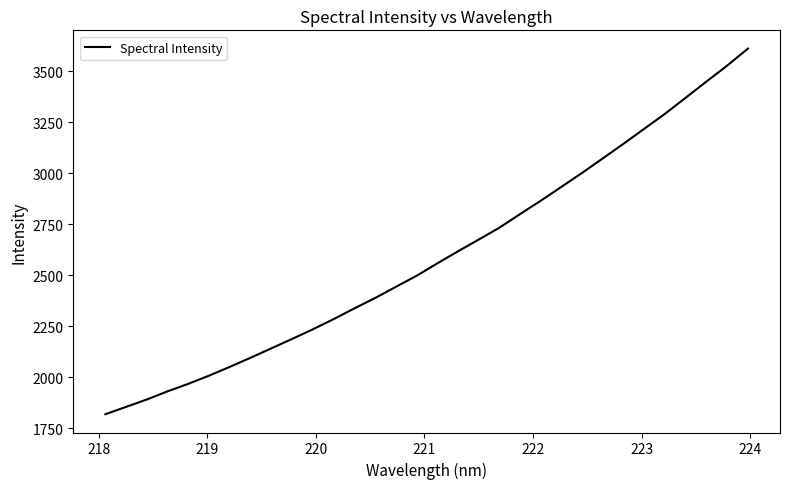

What is the greatest value displayed?

3611.9